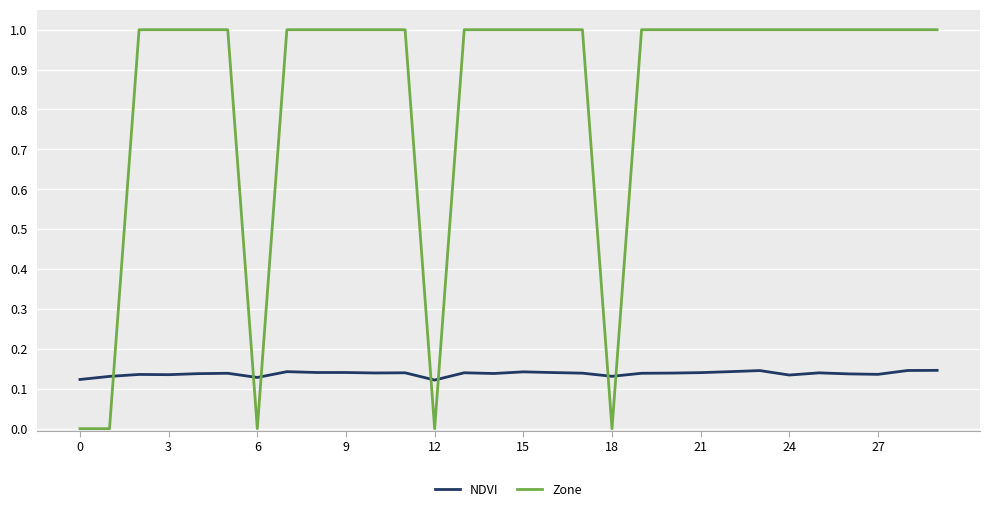

After their last crossing, which series has the higher values: NDVI or Zone?

Zone